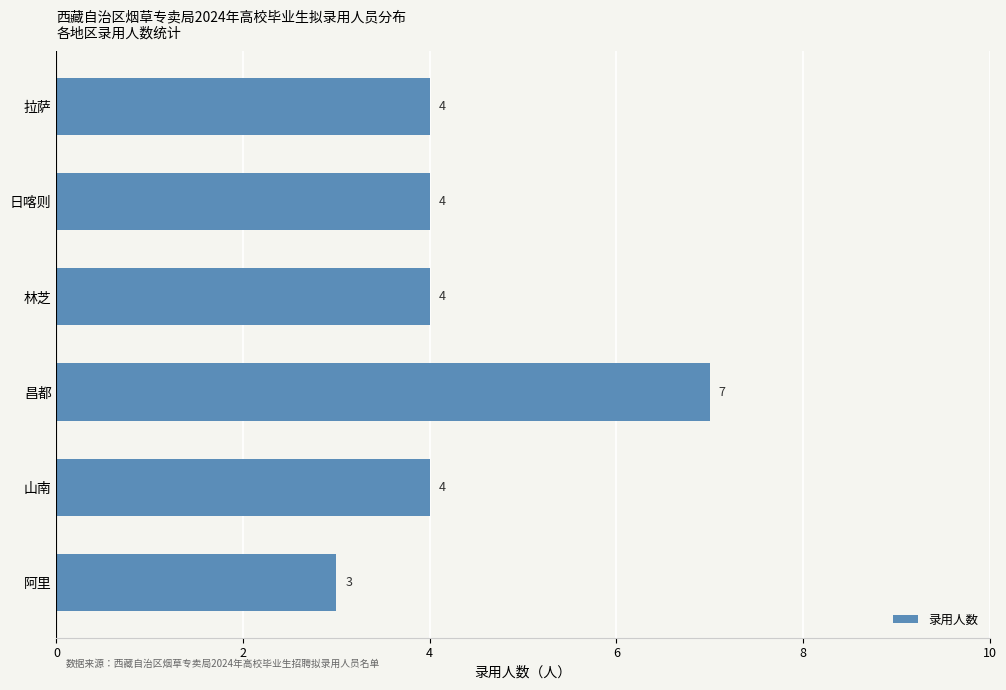

What position from the top is 日喀则?

2